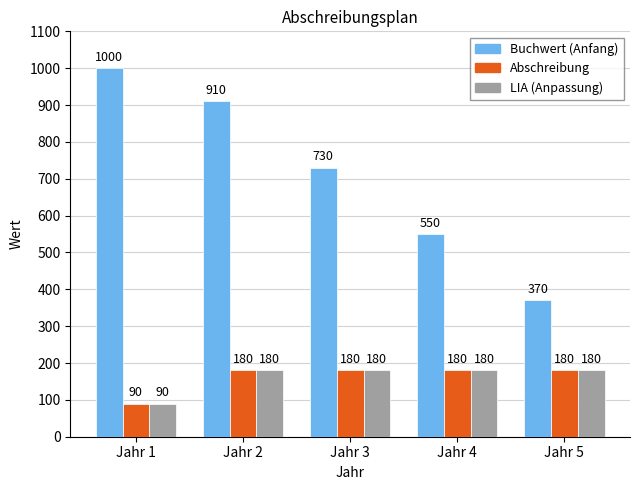

Rank the categories by Buchwert (Anfang) value from lowest to highest.

Jahr 5, Jahr 4, Jahr 3, Jahr 2, Jahr 1